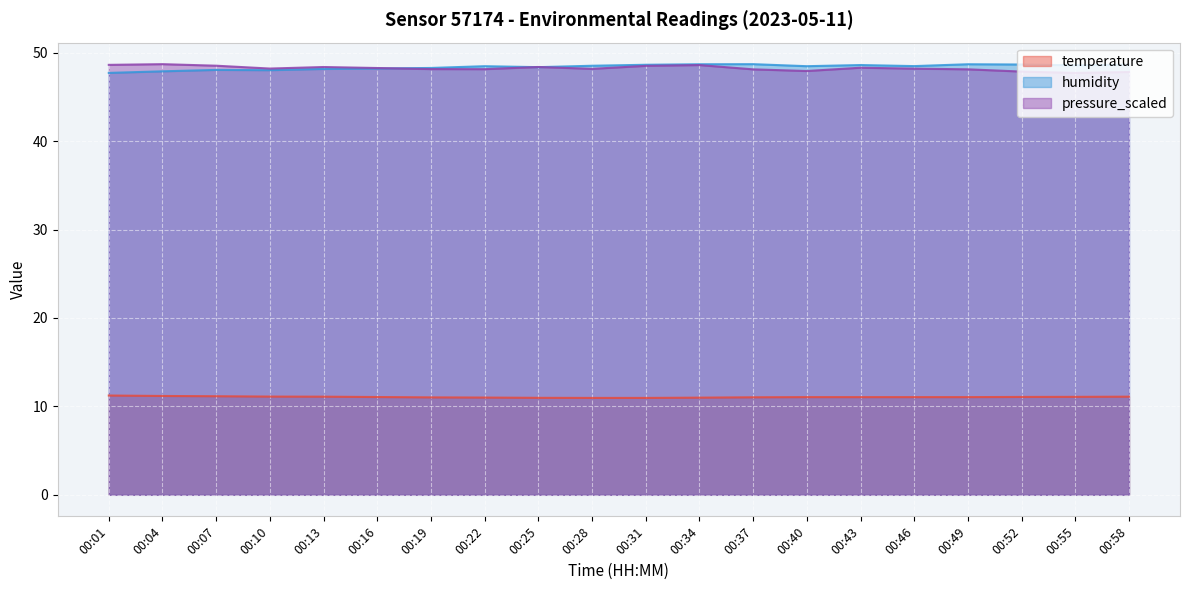

What is the sum of the humidity values at 00:43 and 00:31?

97.2